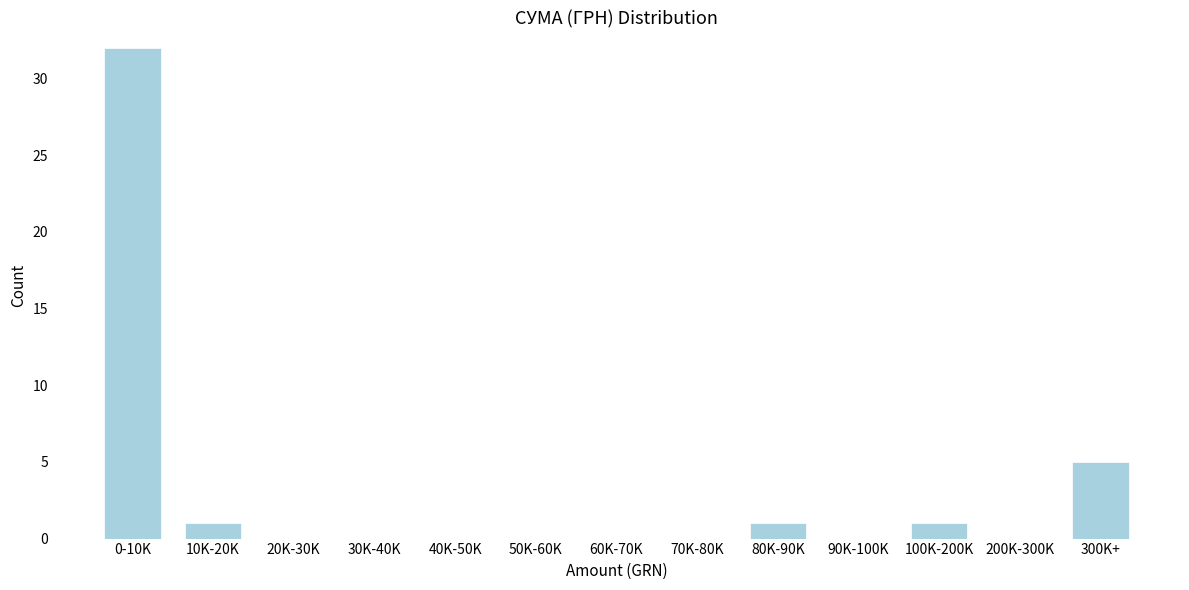

Reading right to left, transcribe all the data shown in this chart.

300K+=5	200K-300K=0	100K-200K=1	90K-100K=0	80K-90K=1	70K-80K=0	60K-70K=0	50K-60K=0	40K-50K=0	30K-40K=0	20K-30K=0	10K-20K=1	0-10K=32